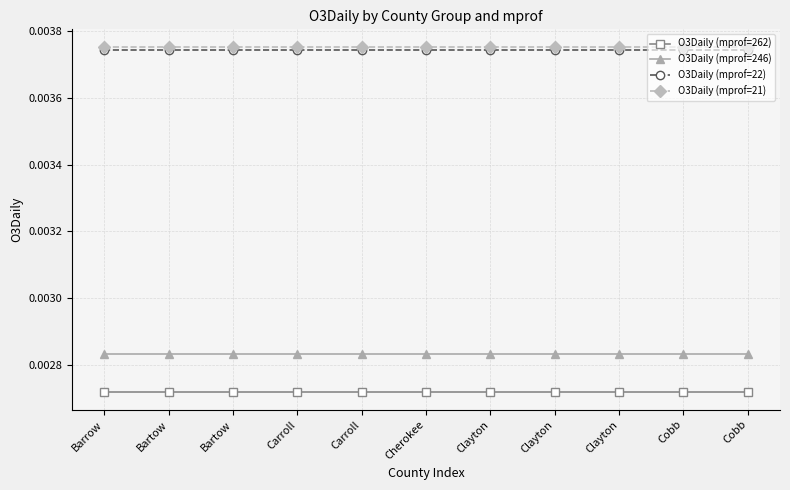

Reading left to right, transcribe all the data shown in this chart.

O3Daily (mprof=262): Barrow=0.0	Bartow=0.0	Bartow=0.0	Carroll=0.0	Carroll=0.0	Cherokee=0.0	Clayton=0.0	Clayton=0.0	Clayton=0.0	Cobb=0.0	Cobb=0.0
O3Daily (mprof=246): Barrow=0.0	Bartow=0.0	Bartow=0.0	Carroll=0.0	Carroll=0.0	Cherokee=0.0	Clayton=0.0	Clayton=0.0	Clayton=0.0	Cobb=0.0	Cobb=0.0
O3Daily (mprof=22): Barrow=0.0	Bartow=0.0	Bartow=0.0	Carroll=0.0	Carroll=0.0	Cherokee=0.0	Clayton=0.0	Clayton=0.0	Clayton=0.0	Cobb=0.0	Cobb=0.0
O3Daily (mprof=21): Barrow=0.0	Bartow=0.0	Bartow=0.0	Carroll=0.0	Carroll=0.0	Cherokee=0.0	Clayton=0.0	Clayton=0.0	Clayton=0.0	Cobb=0.0	Cobb=0.0